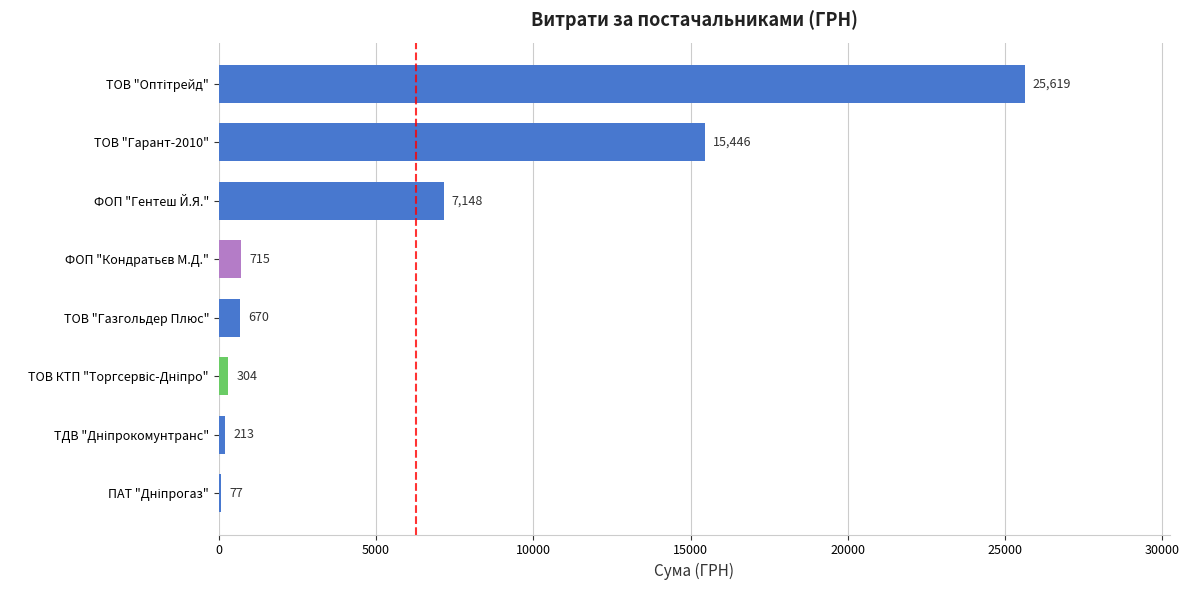

What is the maximum value shown in the chart?

25619.0